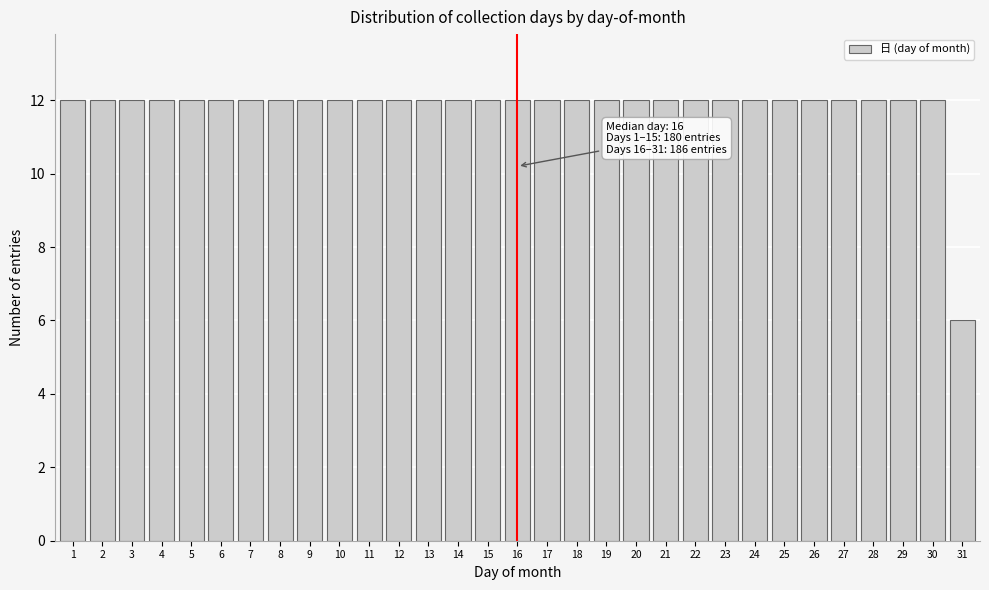

The value at 6 is 6. True or false?

False